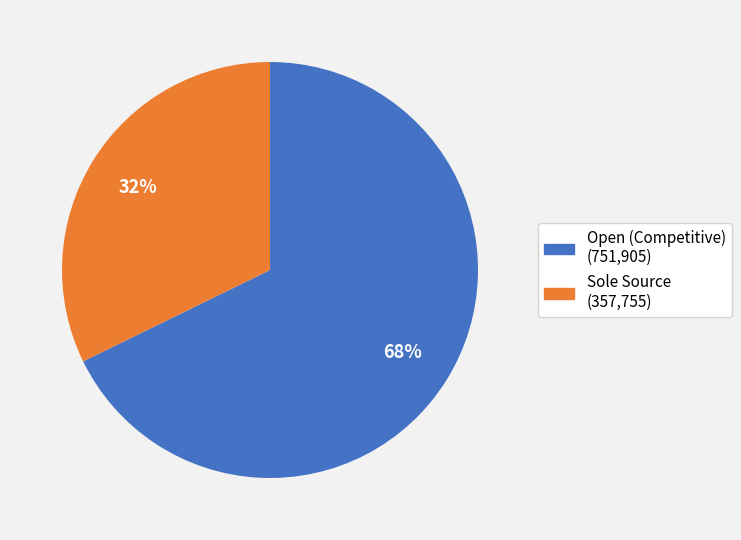

To the nearest percent, what is the average slice percentage?

50%